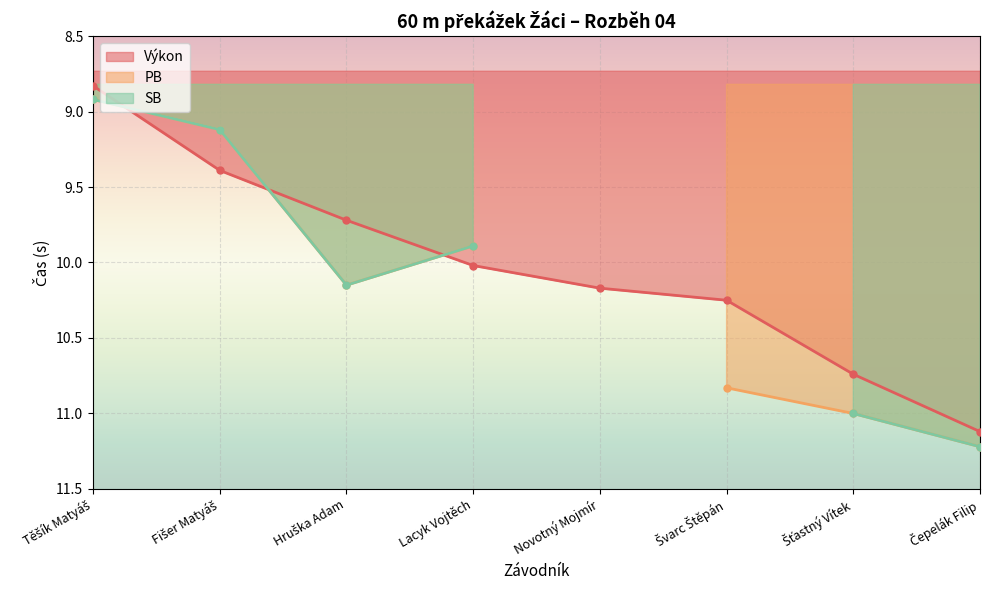

What are all the series names shown in the legend?

Výkon, PB, SB